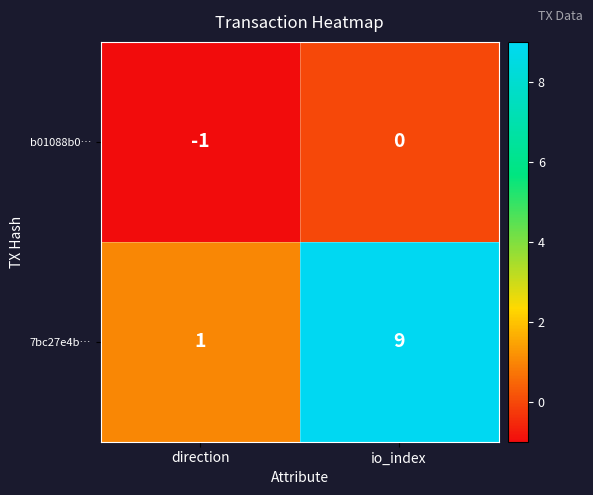

At which label is 7bc27e4b… closest to 5?

direction